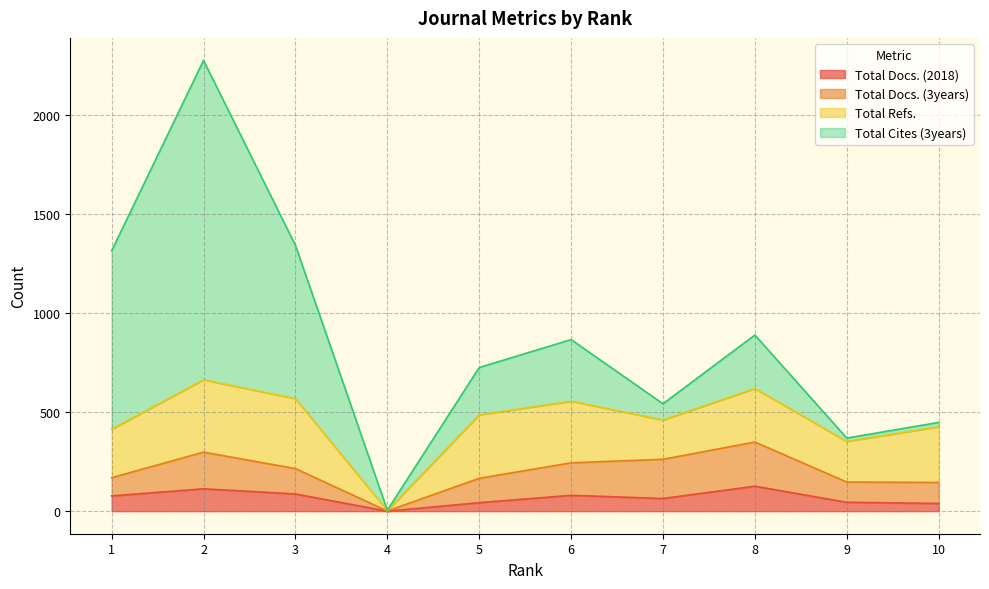

Where does the Total Refs. series first go above 281?

2